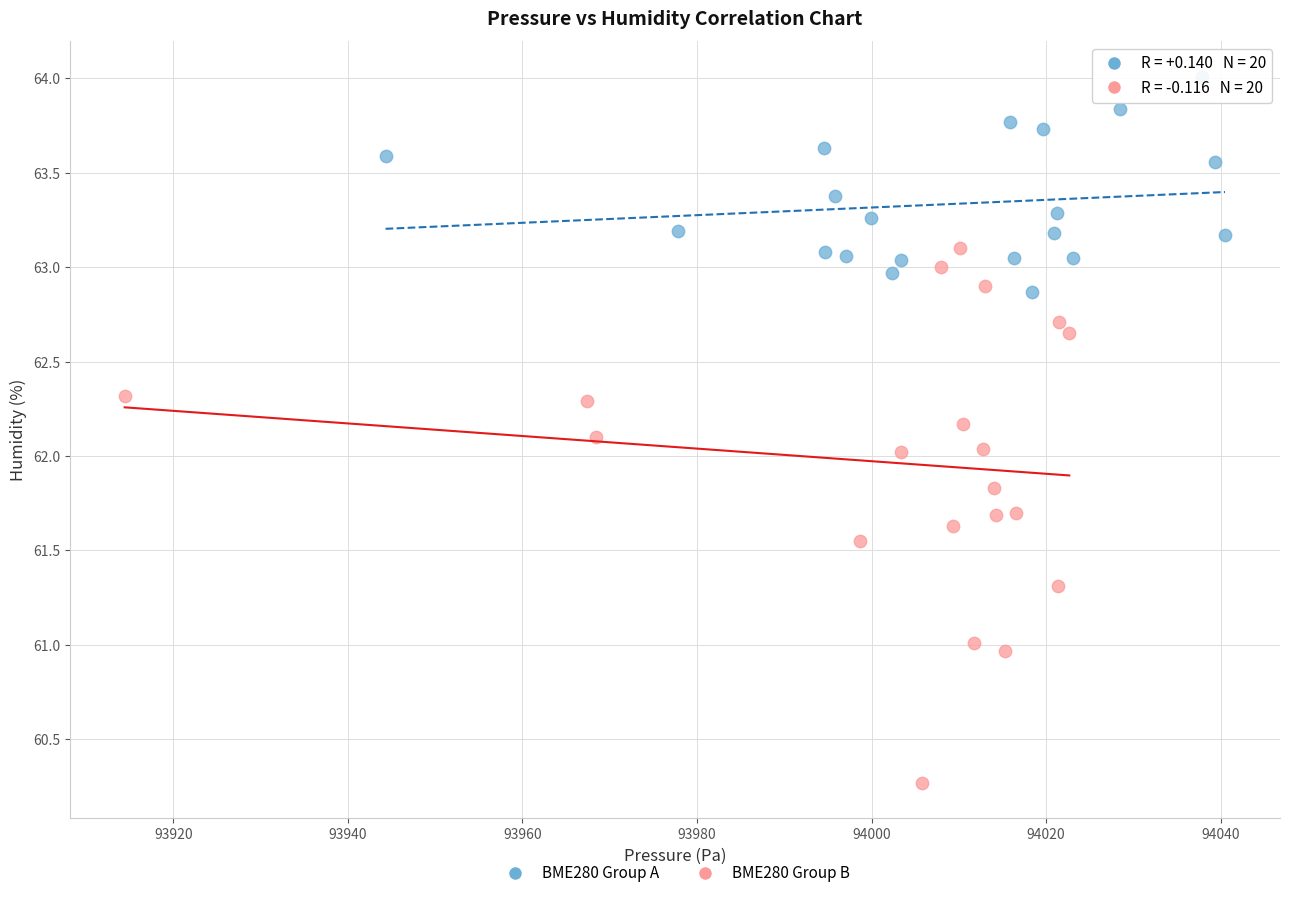

Which series contains the highest Y value?

BME280 Group A